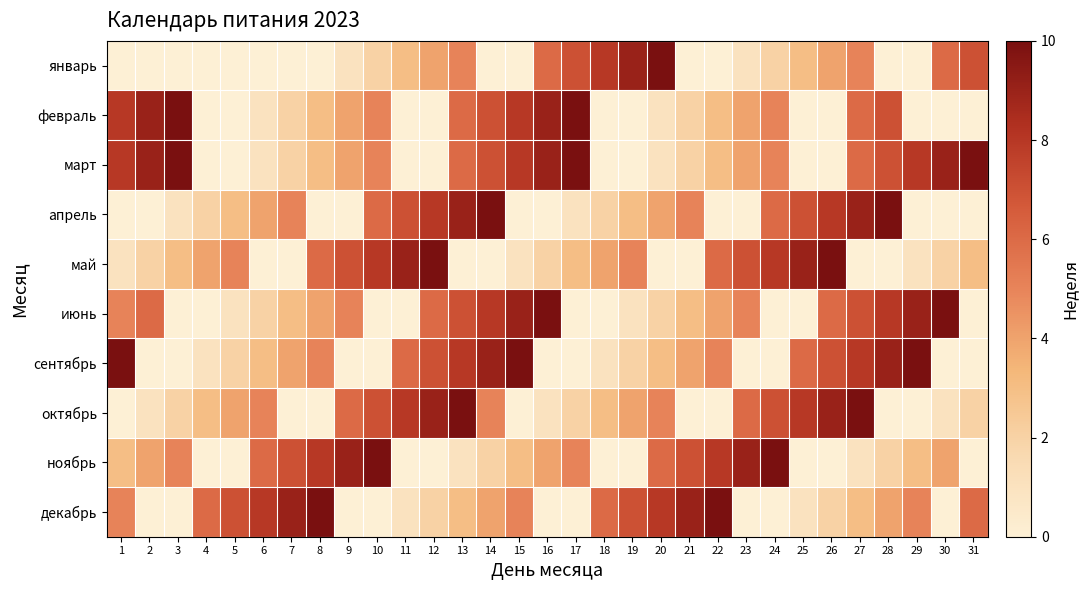

What is the maximum value shown in the chart?

10